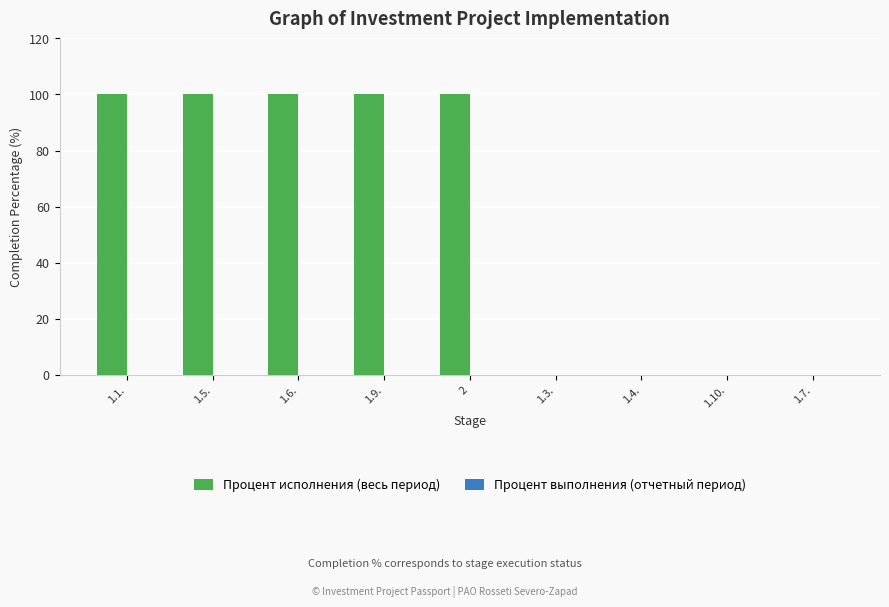

What is the maximum value shown in the chart?

100